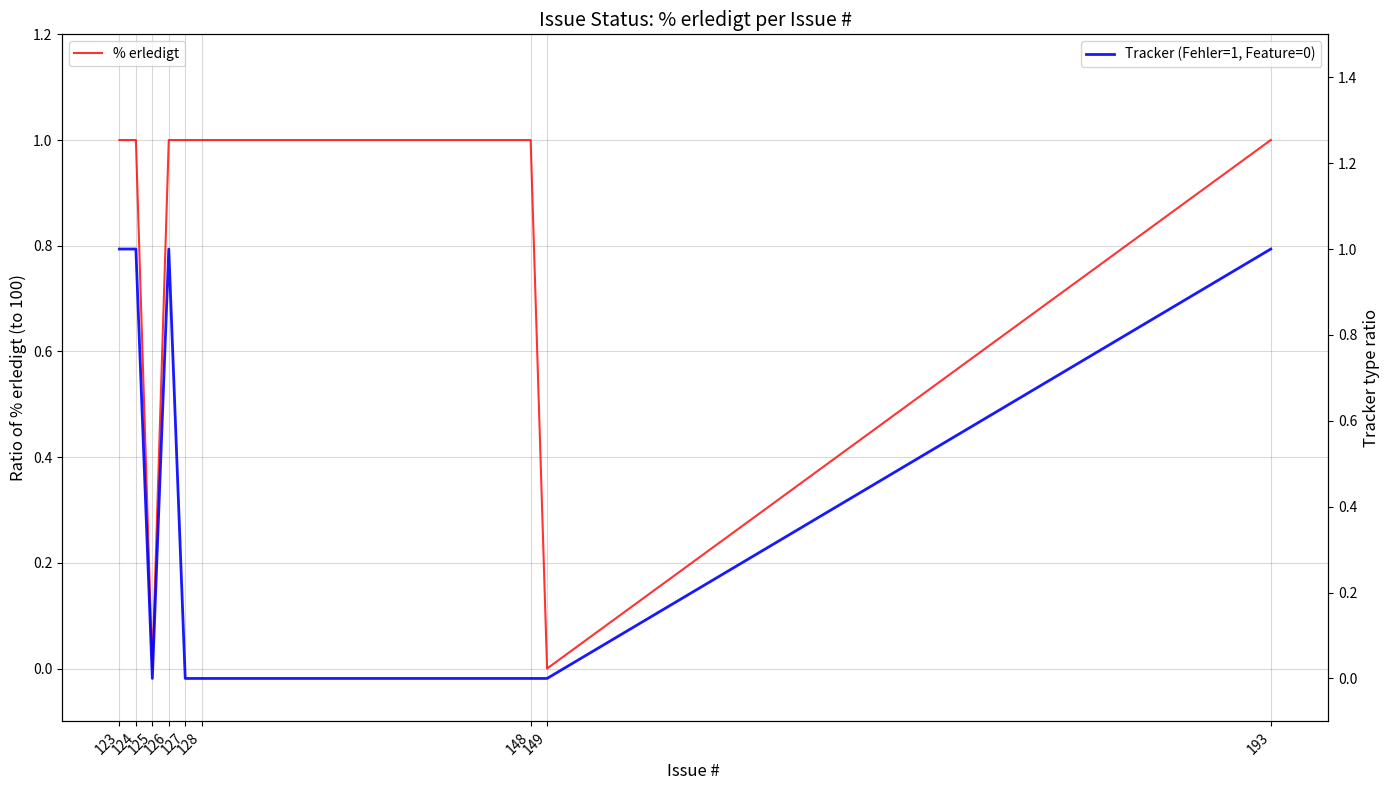

List the labels in order of Tracker (Fehler=1, Feature=0) value, smallest first.

125, 127, 128, 148, 149, 123, 124, 126, 193